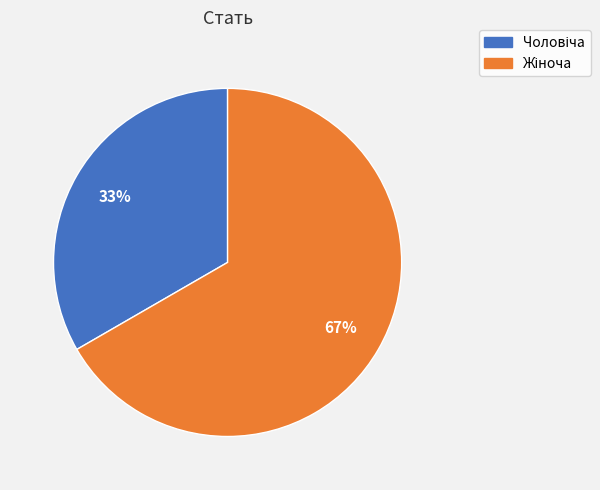

Count the number of slices in the pie.

2